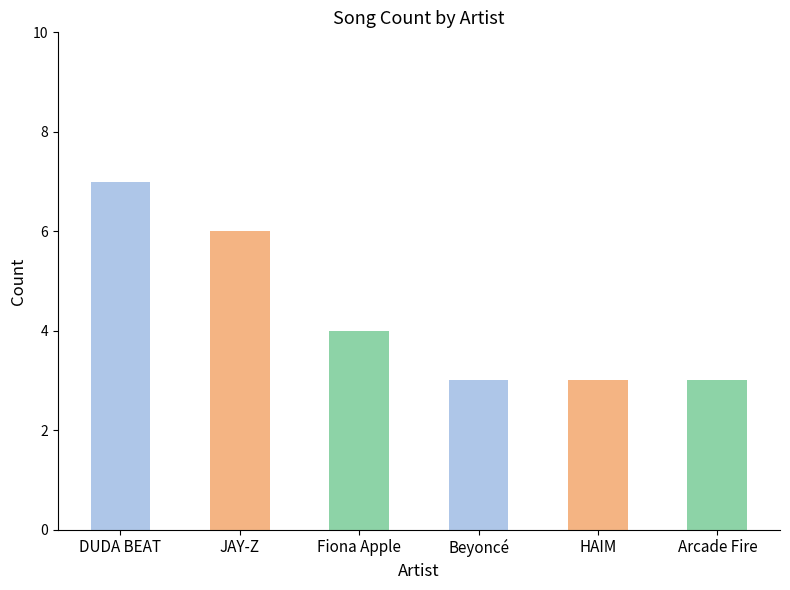

How many values are below 4?

3